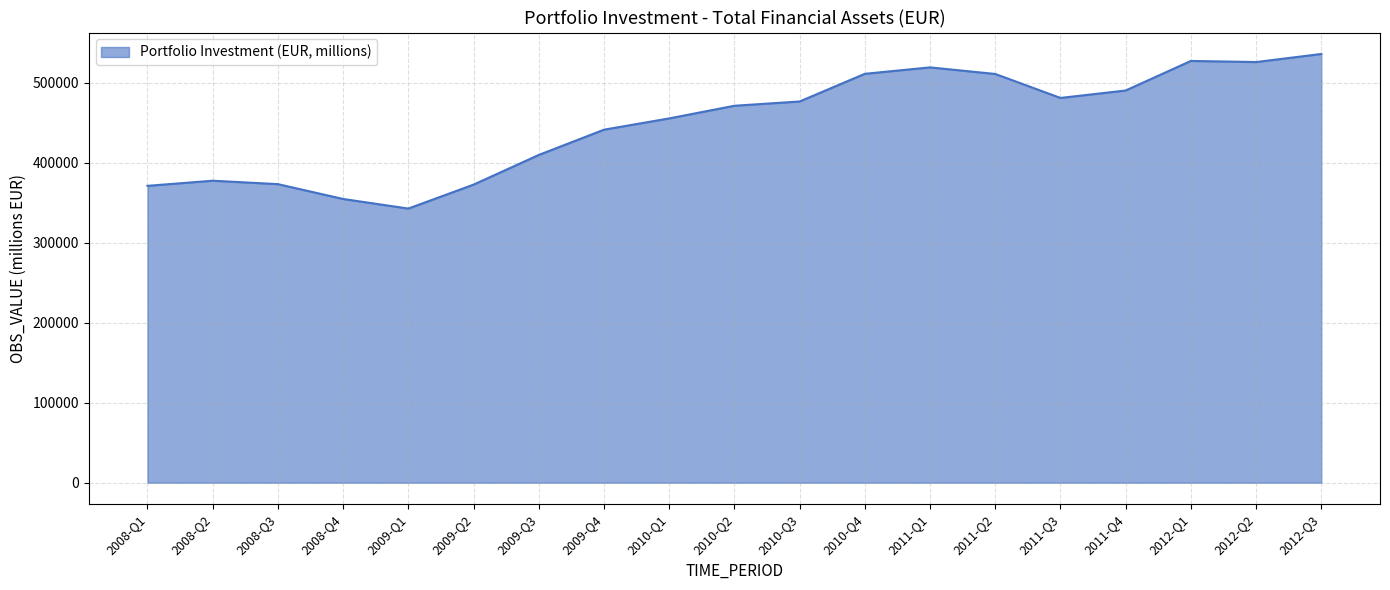

The value at 2012-Q3 is 290141.3. True or false?

False